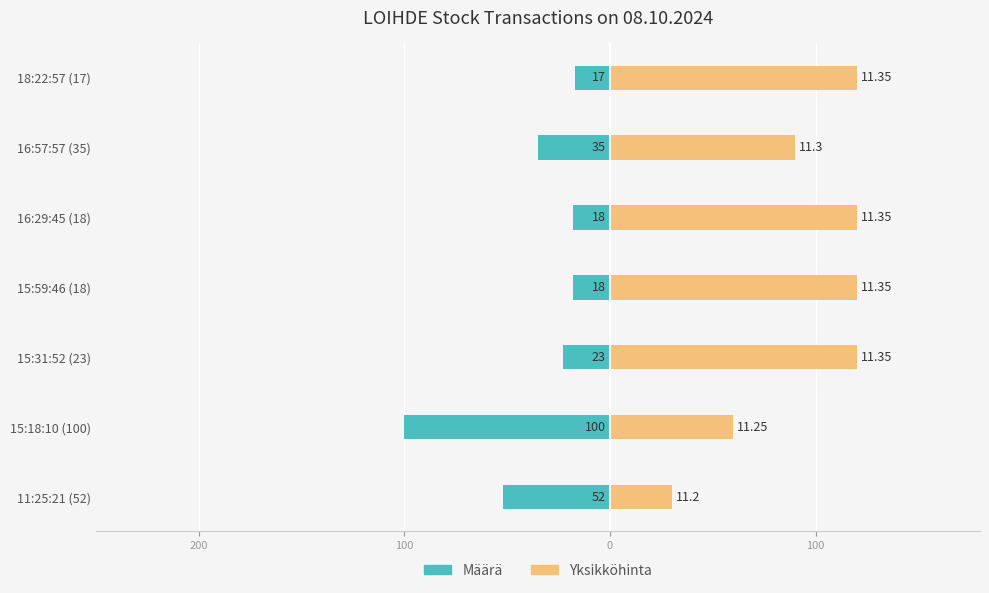

How many groups of bars are there?

7